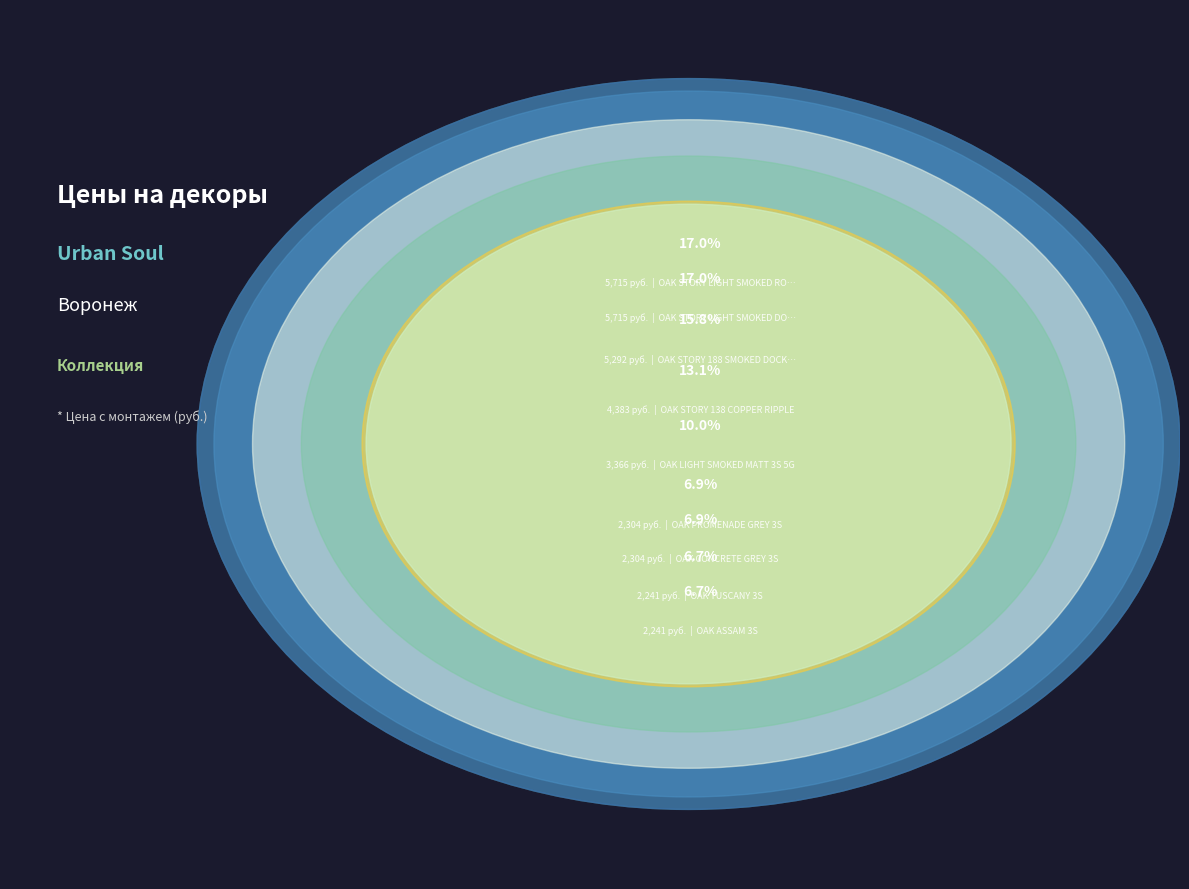

Between OAK STORY 138 COPPER RIPPLE and OAK PROMENADE GREY 3S, which is larger?

OAK STORY 138 COPPER RIPPLE